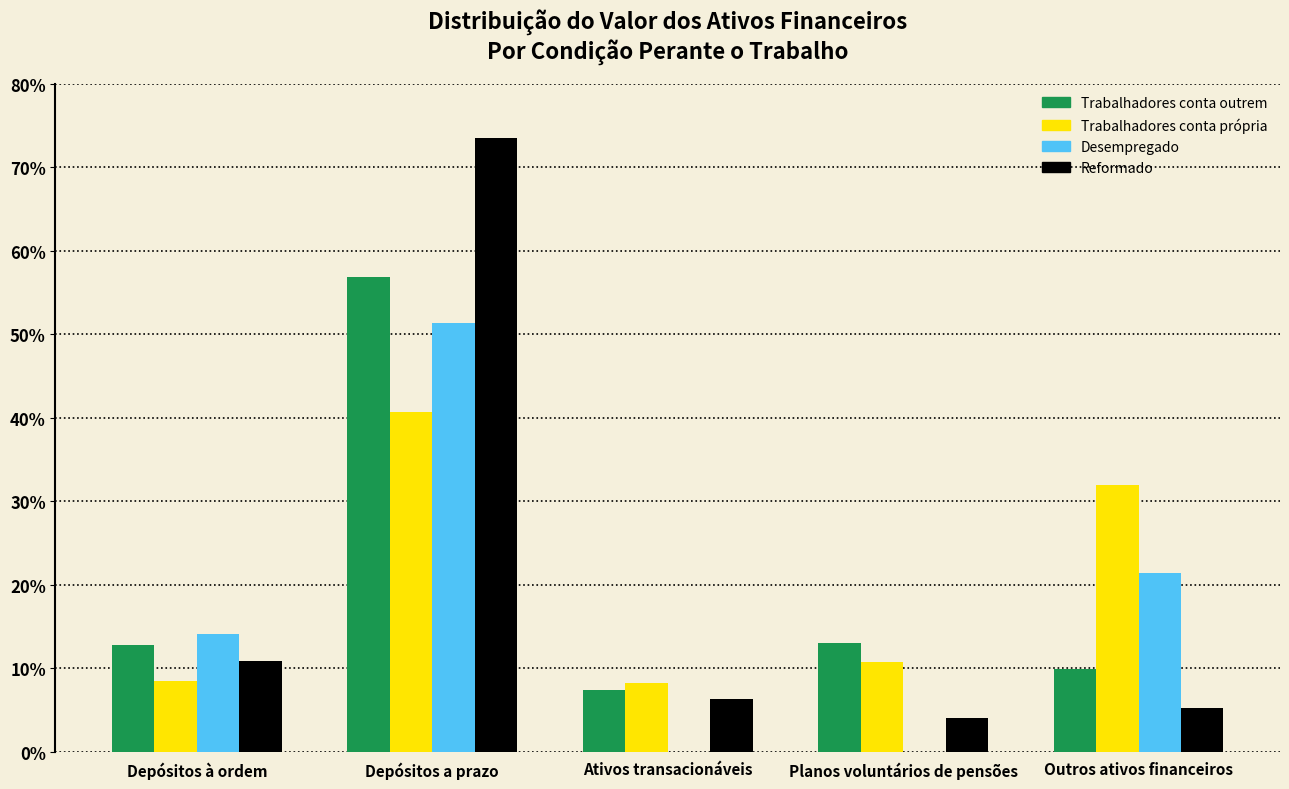

What is the highest value of the Trabalhadores conta outrem series?

56.9